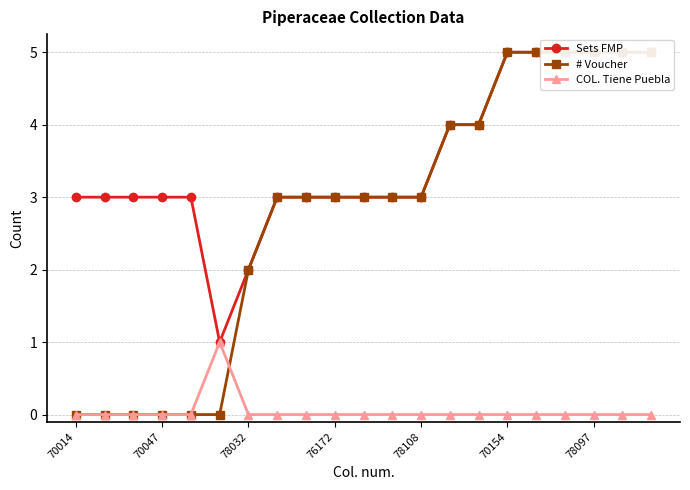

How many values in the # Voucher series exceed 3?

8